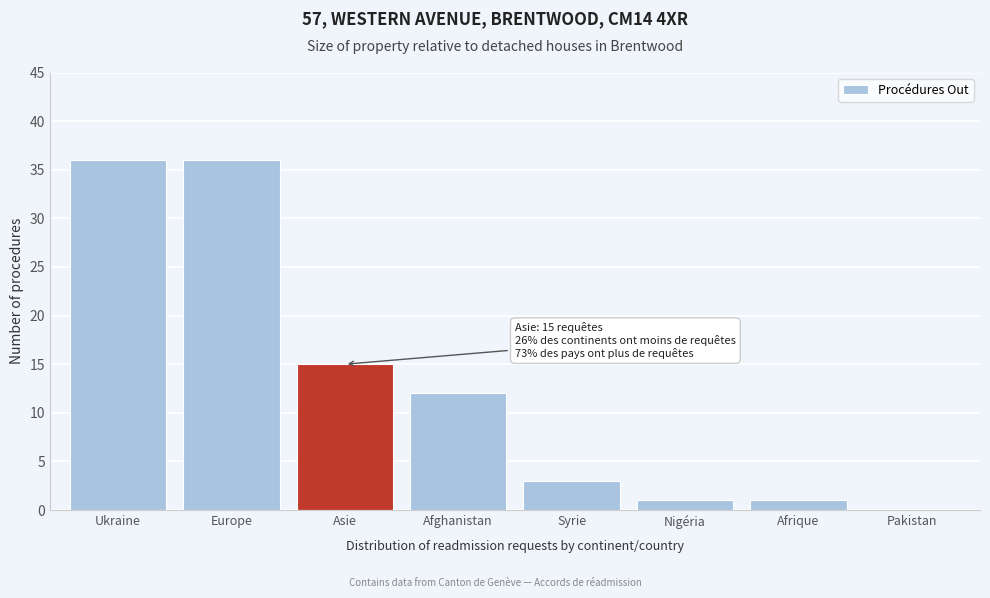

Reading left to right, list all the values displayed in this chart.

Ukraine=36	Europe=36	Asie=15	Afghanistan=12	Syrie=3	Nigéria=1	Afrique=1	Pakistan=0